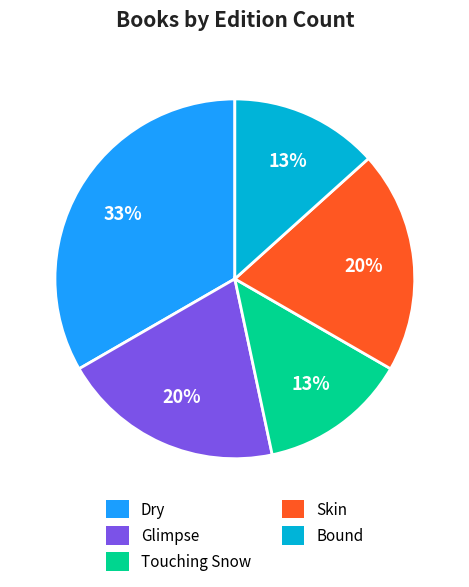

To the nearest percent, what portion does Glimpse represent?

20%